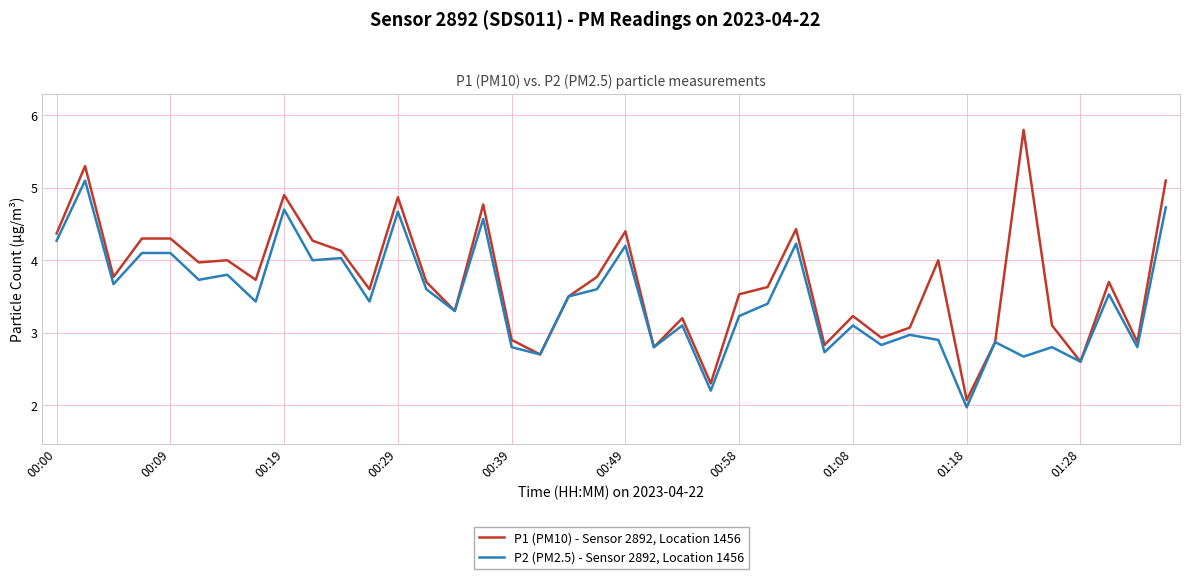

Which series has the largest range (max minus min)?

P1 (PM10) - Sensor 2892, Location 1456